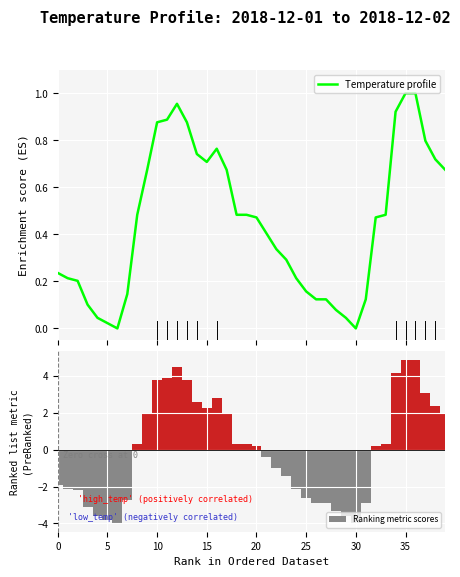

The Ranking metric scores series shows 7.9 at 35. True or false?

False